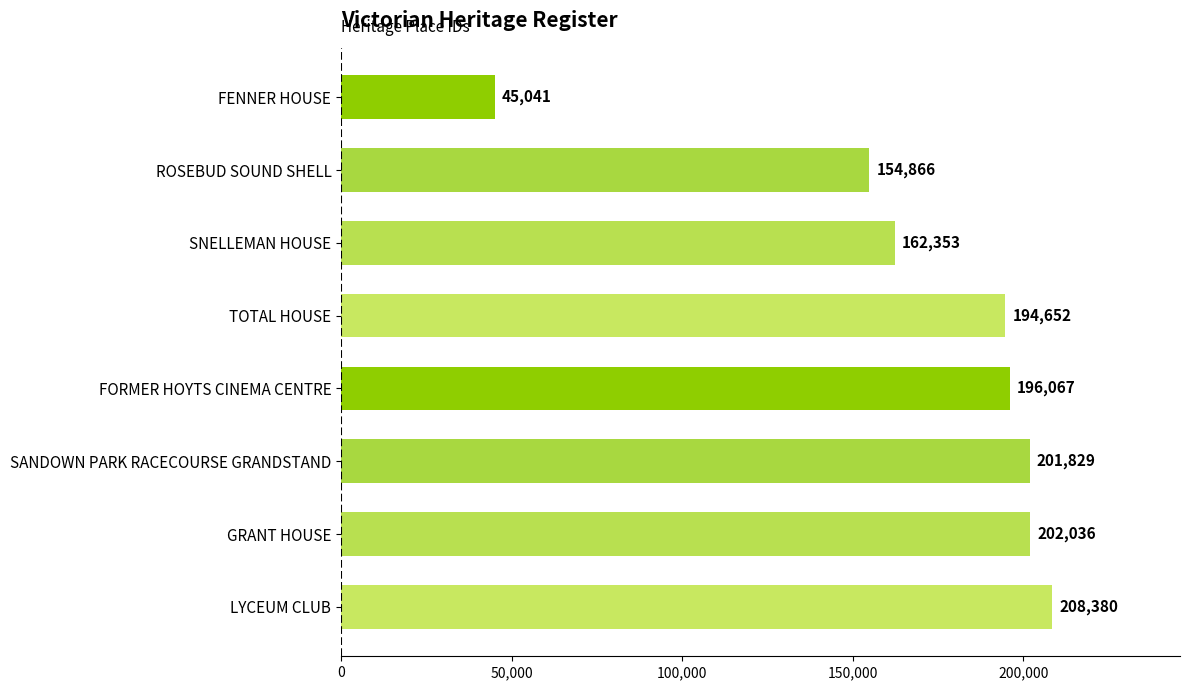

The value at SANDOWN PARK RACECOURSE GRANDSTAND is 98231. True or false?

False